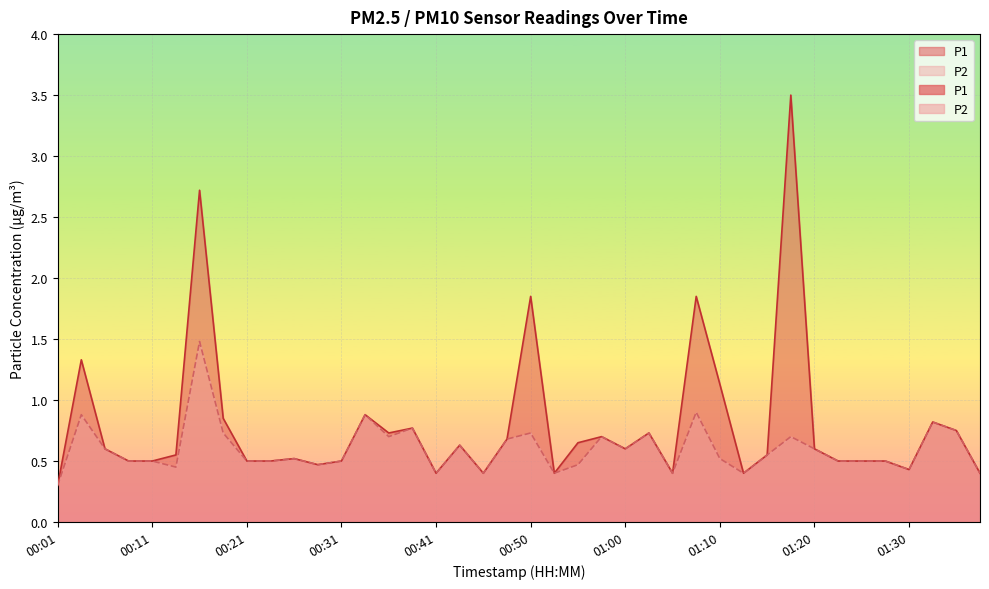

True or false: P2 and P1 intersect in this chart.

False